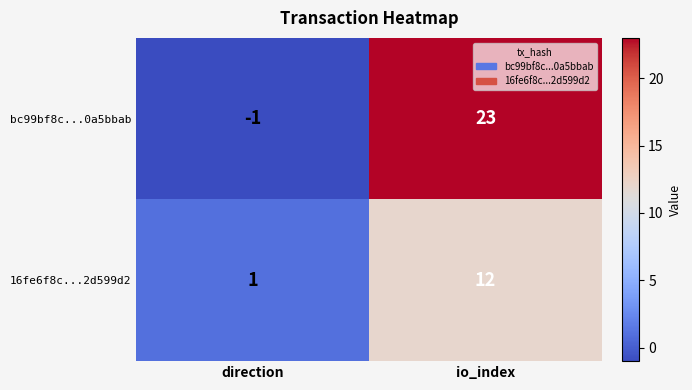

List the series in order of their peak value, lowest first.

16fe6f8c...2d599d2, bc99bf8c...0a5bbab